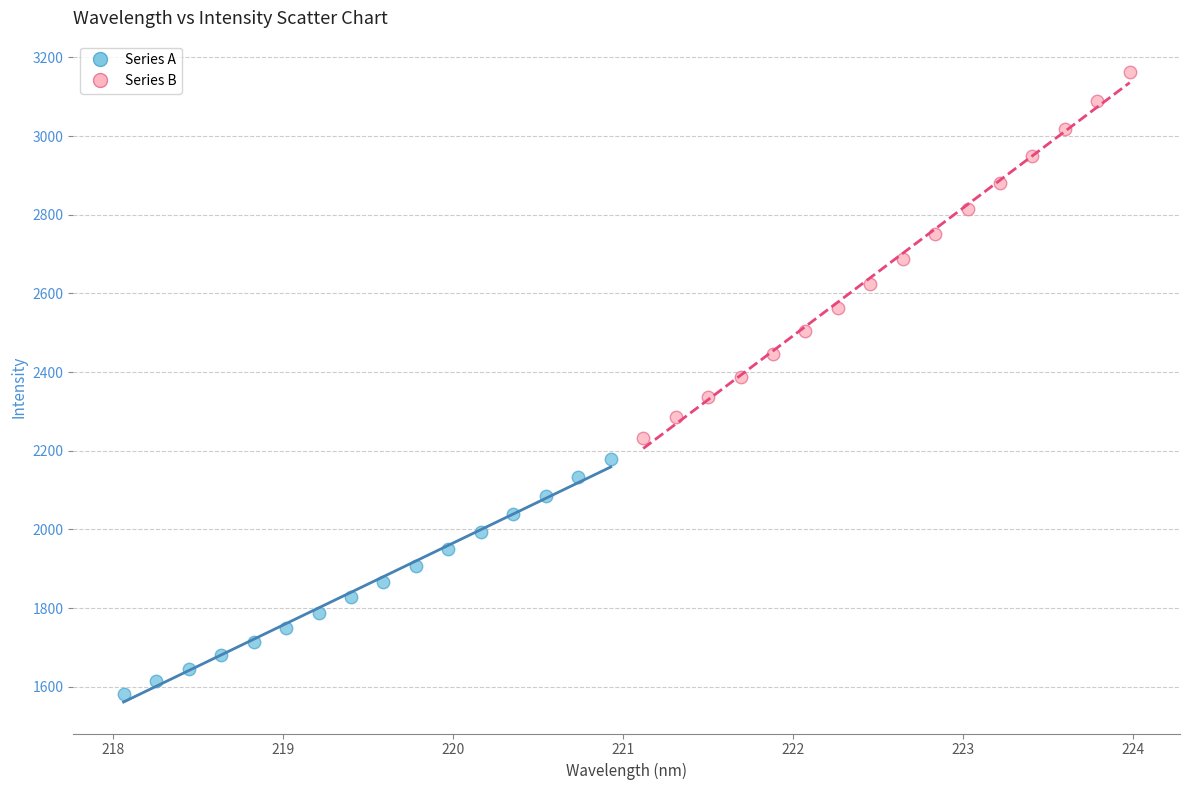

Which series reaches the maximum Y coordinate?

Series B